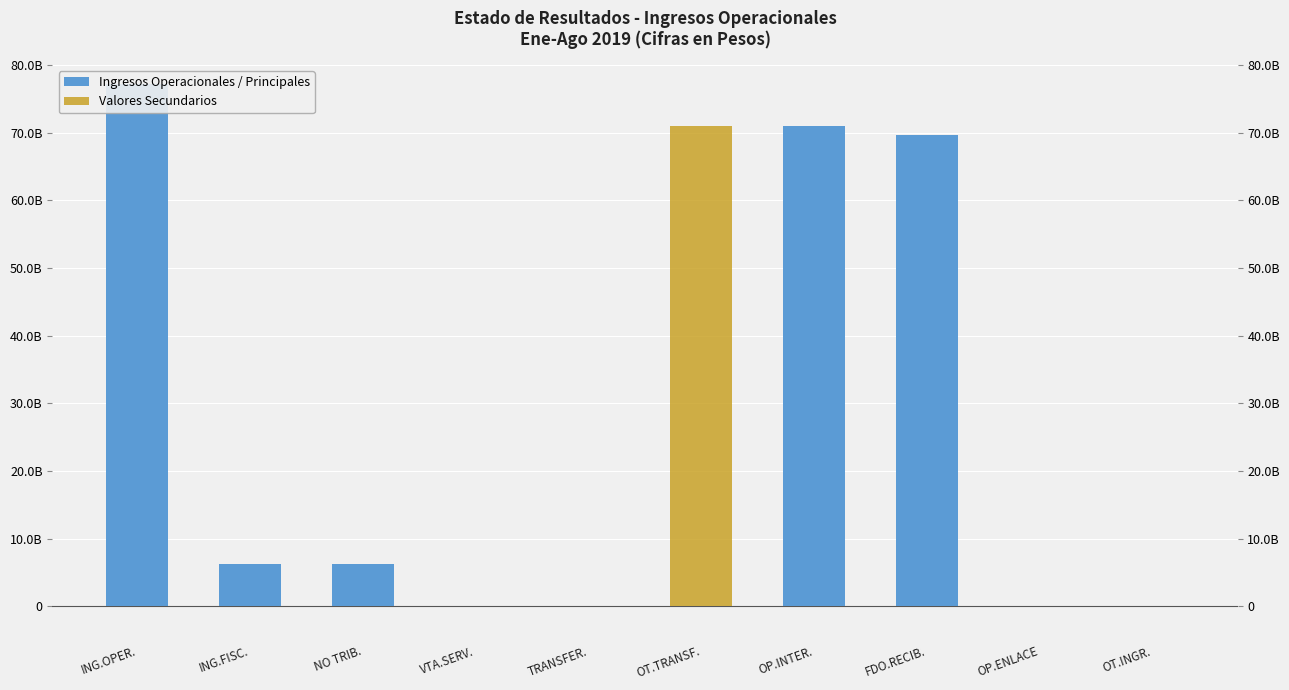

What is the difference between the maximum and minimum values in the Valores Secundarios series?

70908547338